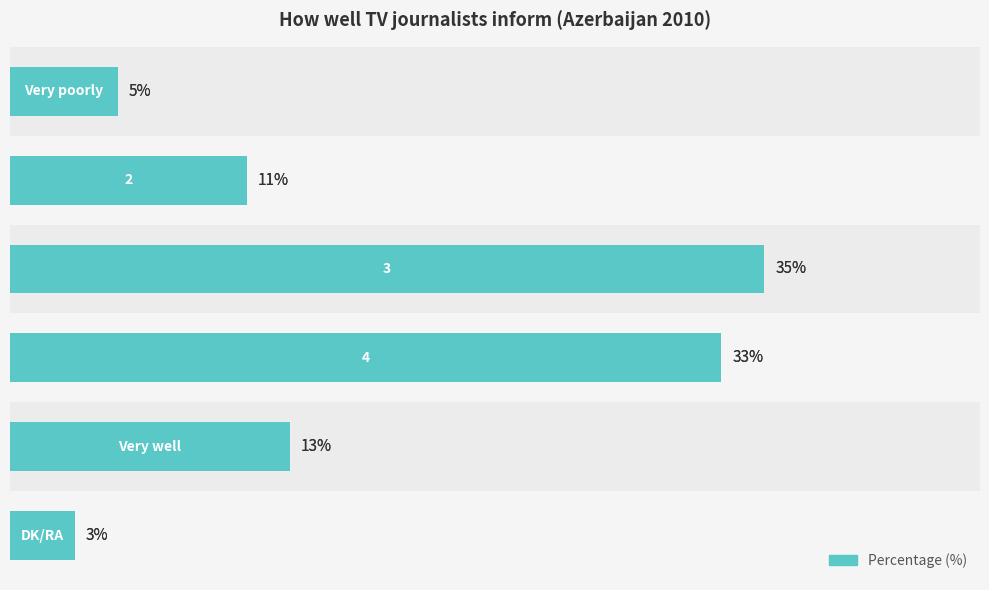

Rank the categories by value from highest to lowest.

2, 3, 4, 1, 0, 5